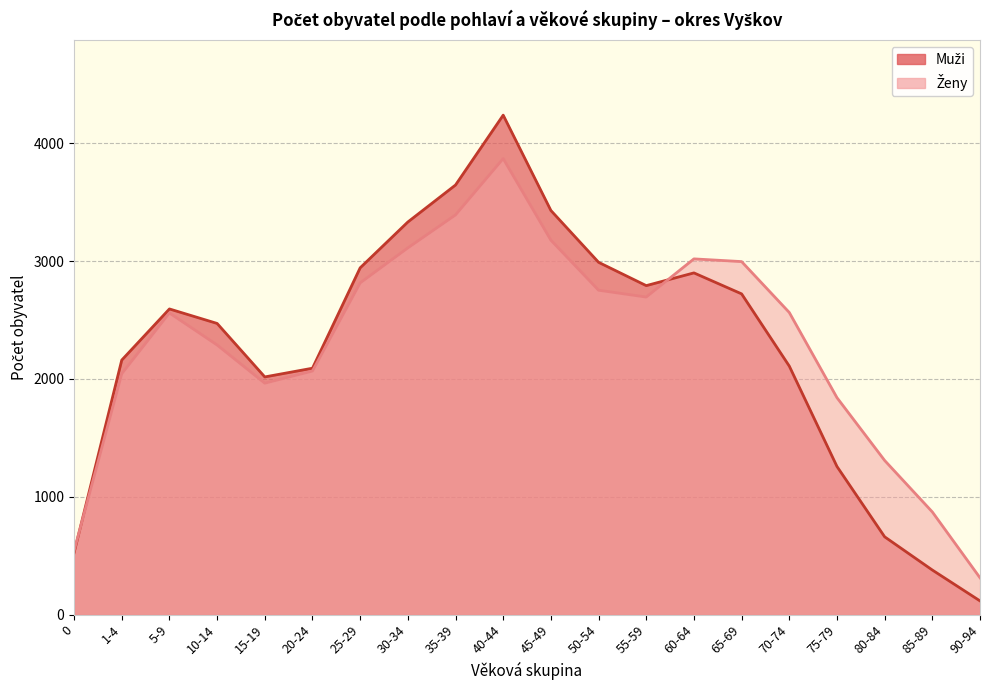

Rank the series at 40-44 from lowest to highest value.

Ženy, Muži